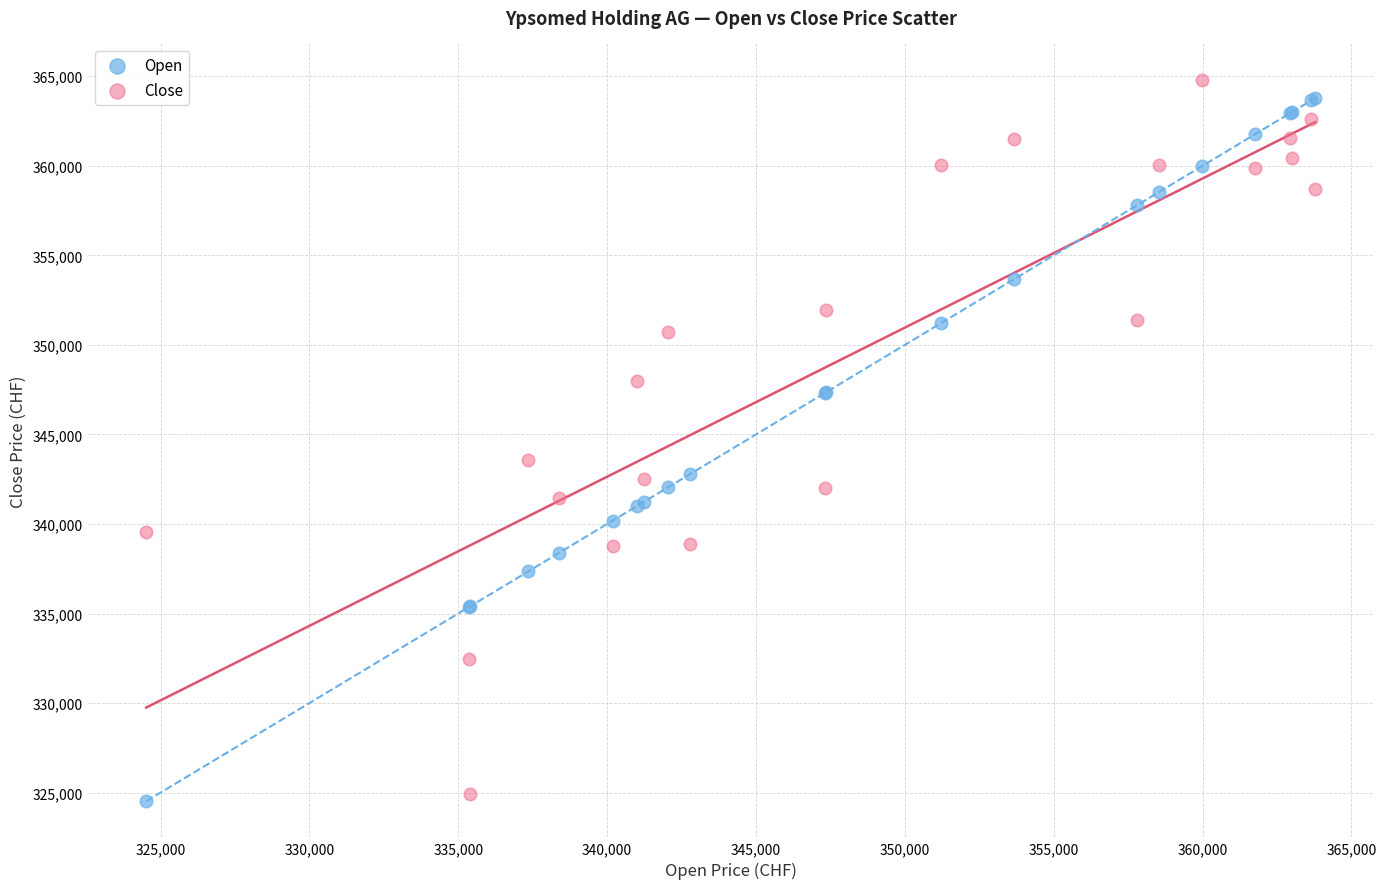

In the Open series, what Y value is closest to 344149?

342775